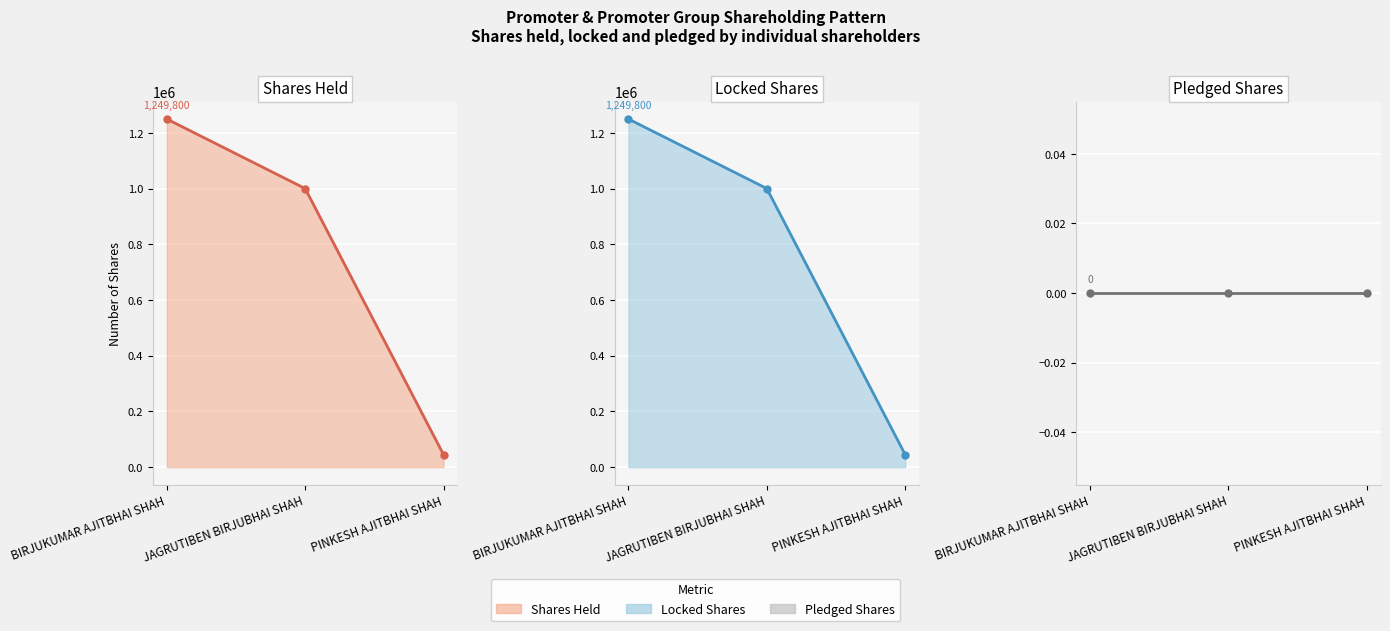

How many data points does each series have?

3